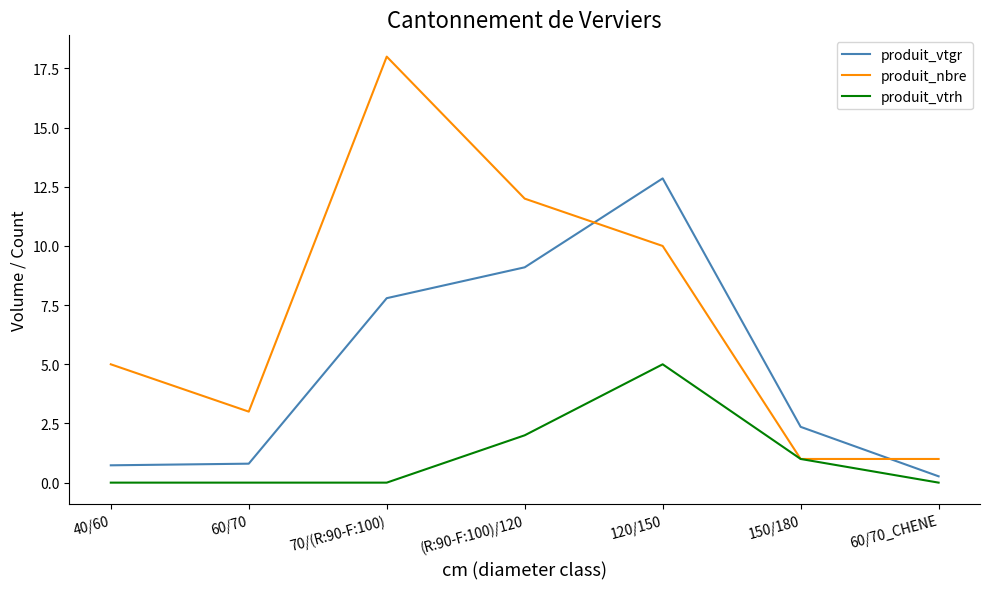

List the series in order of their peak value, highest first.

produit_nbre, produit_vtgr, produit_vtrh